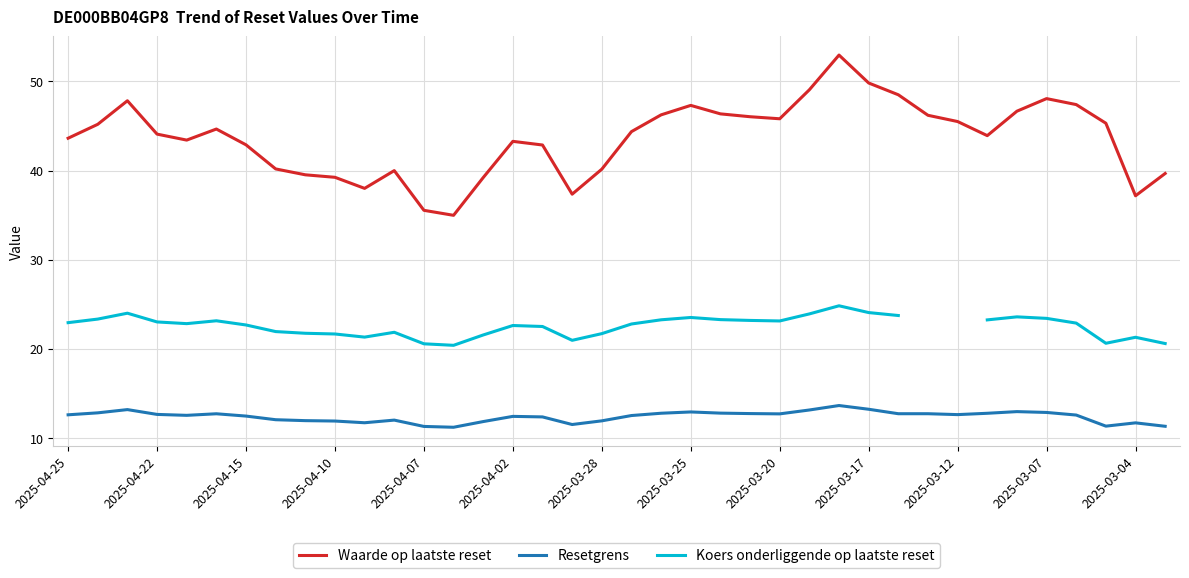

True or false: Resetgrens and Waarde op laatste reset cross at least once.

False